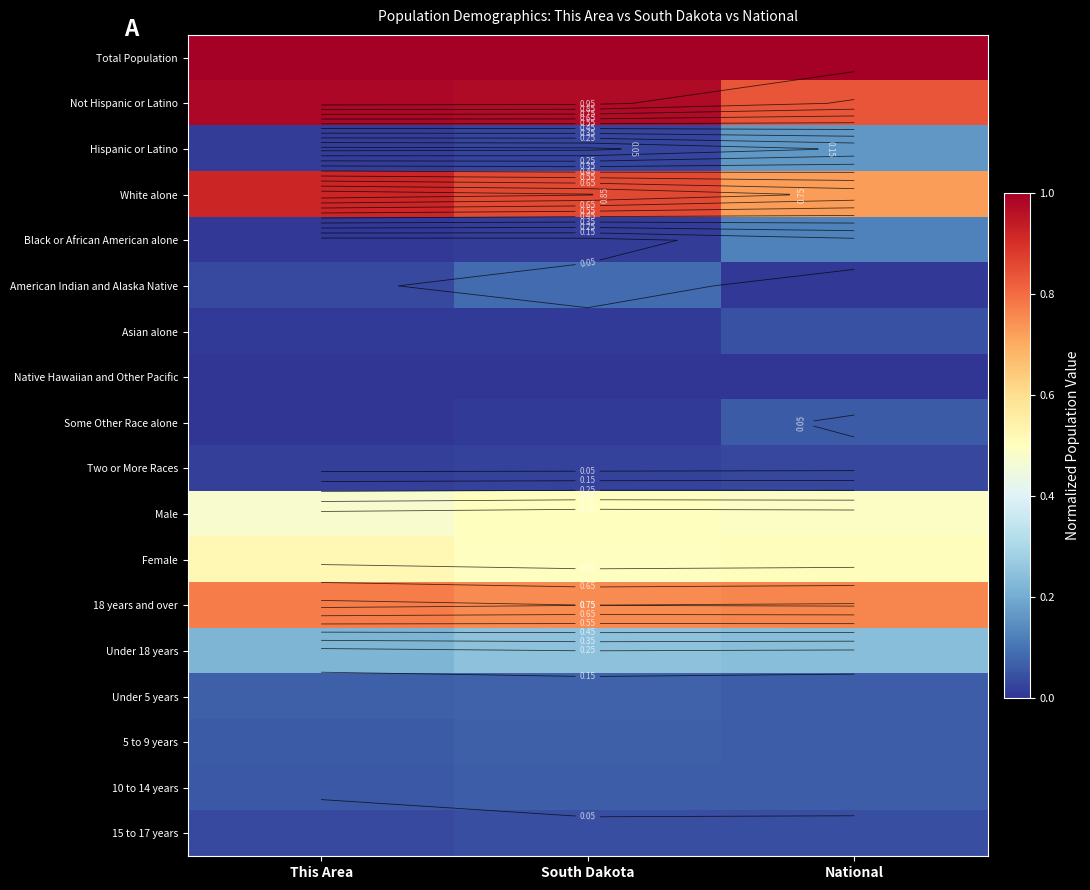

What is the sum of the Asian alone values at South Dakota and National?

0.1